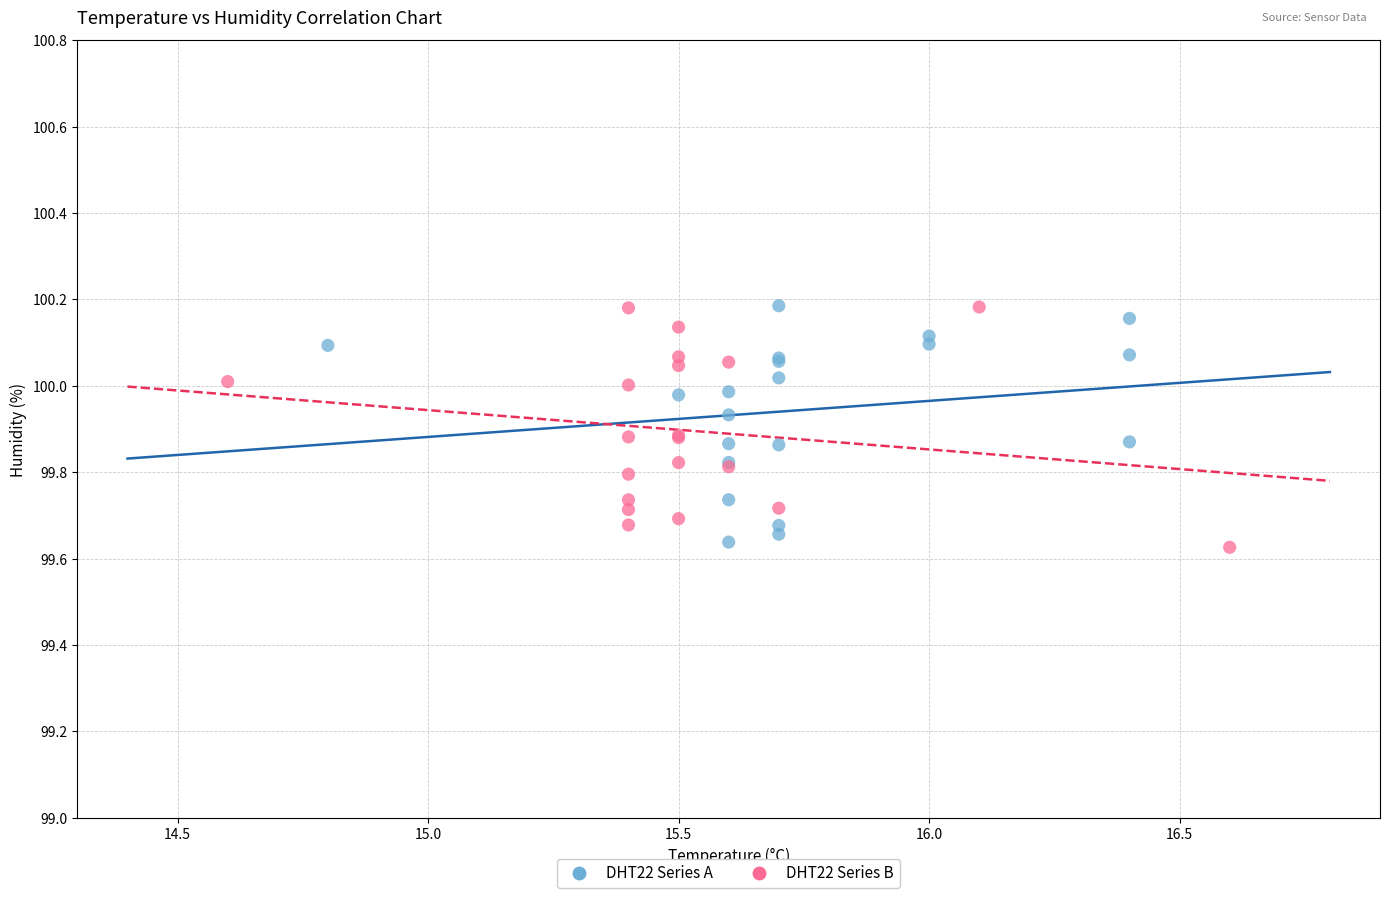

What are all the series names shown in the legend?

DHT22 Series A, DHT22 Series B